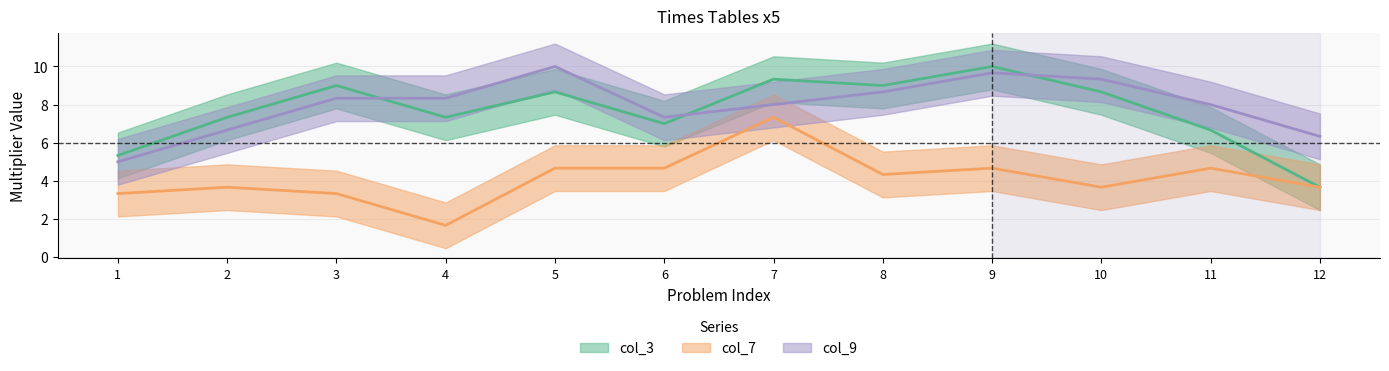

Which has a higher value, 9 or 12?

9